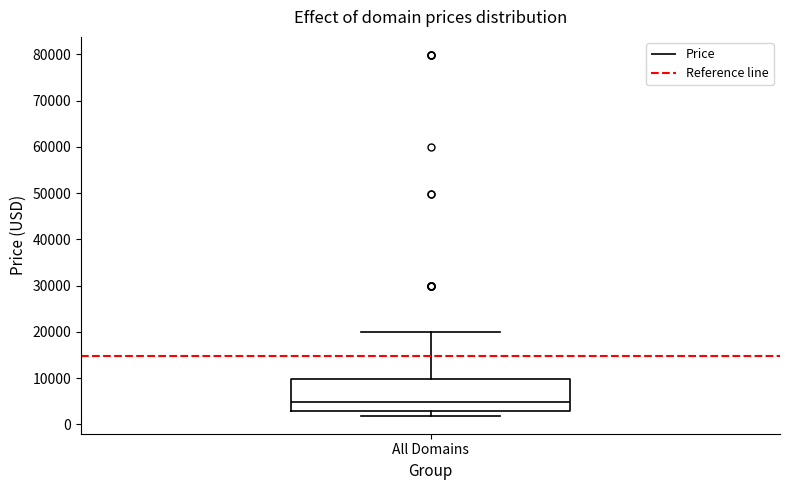

Transcribe this box plot: give where the median line is, the range the box spans, and where the two whiskers end, as read against the y-axis. The values are not printed on the chart, so give them approximately, as read against the axis.

median 5000, box 3000 to 10000, whiskers 2000 to 20000